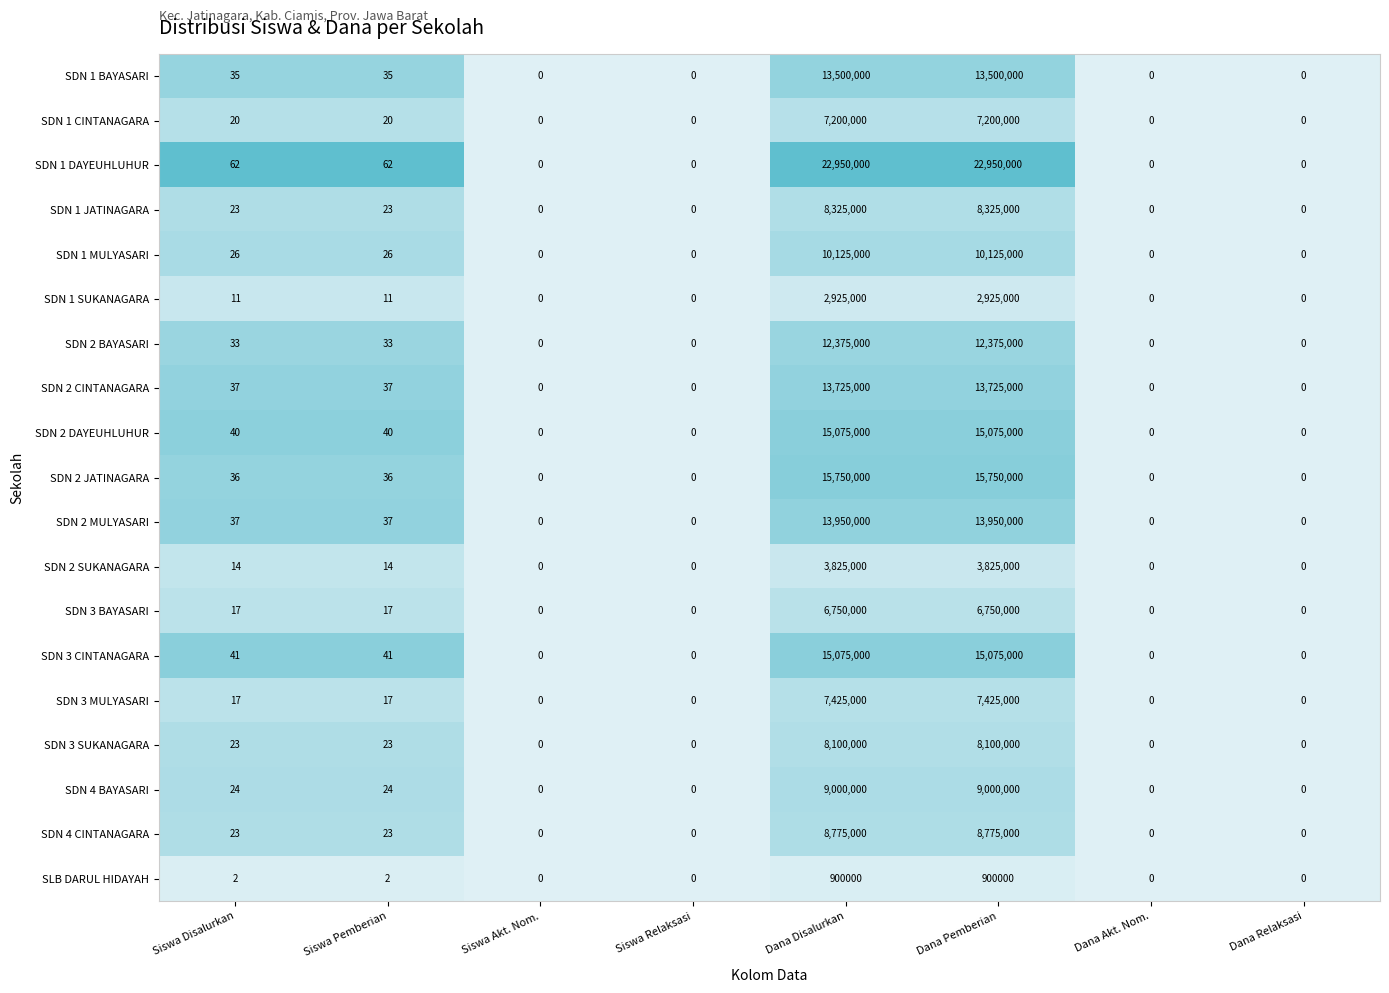

The value of SDN 1 SUKANAGARA at Dana Disalurkan is 1334160. True or false?

False